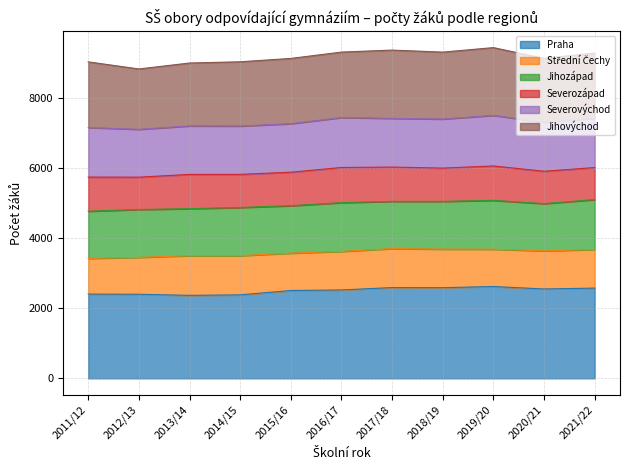

How many points are lower than both their immediate neighbors (excluding endpoints)?

3